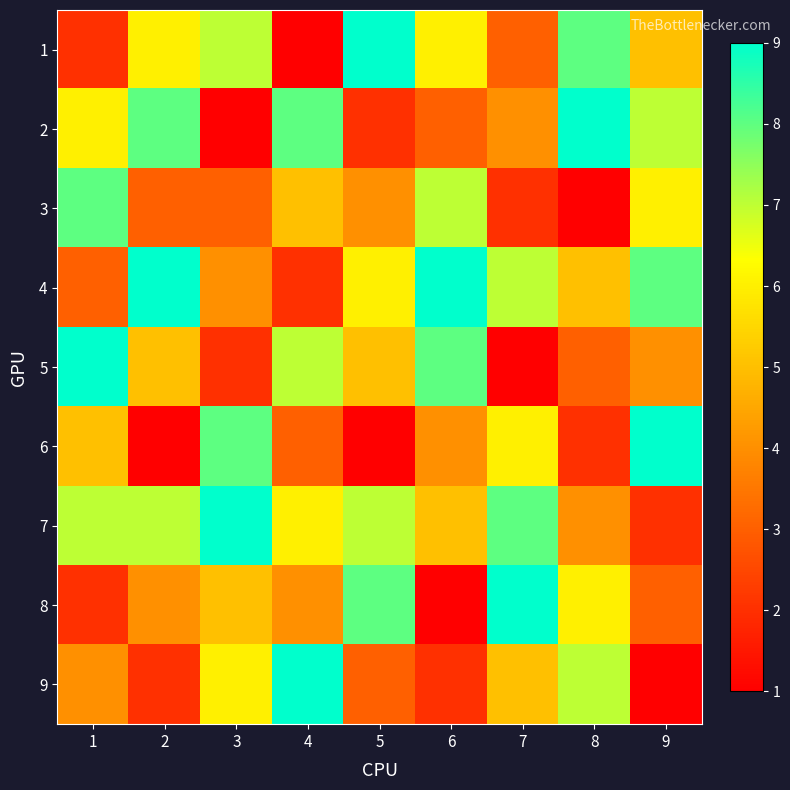

Count the number of data series in this chart.

9